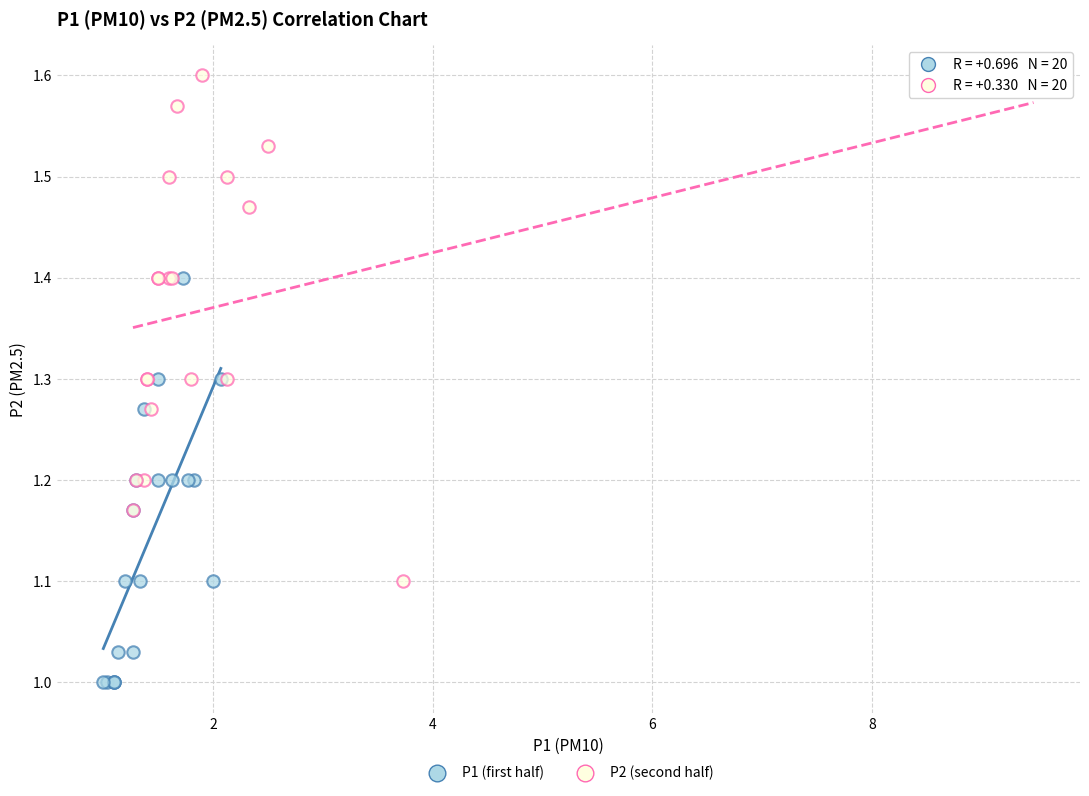

Which series contains the highest Y value?

P2 (second half)